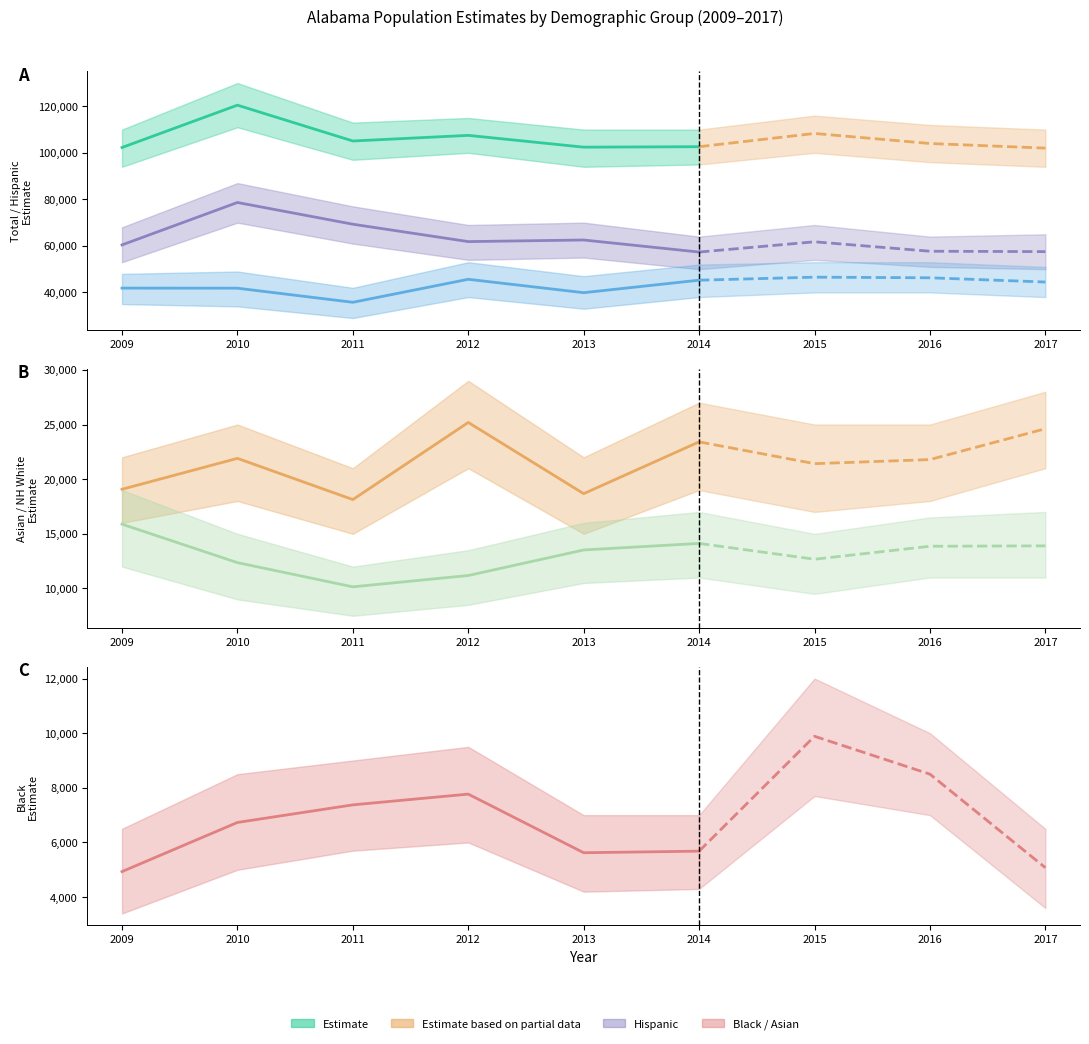

Reading left to right, what are all the values shown in this chart?

total_est: 102298	120497	105097	107512	102444	102640	108341	104018	102029
asian_est: 19074	21904	18132	25190	18673	23412	21419	21792	24615
hisp_est: 60430	78668	69328	61855	62543	57367	61772	57714	57547
nhisp_est: 41868	41829	35769	45657	39901	45273	46569	46304	44482
nhwhite_est: 15882	12363	10148	11185	13522	14122	12675	13862	13897
black_est: 4935	6733	7377	7770	5625	5683	9887	8500	5077